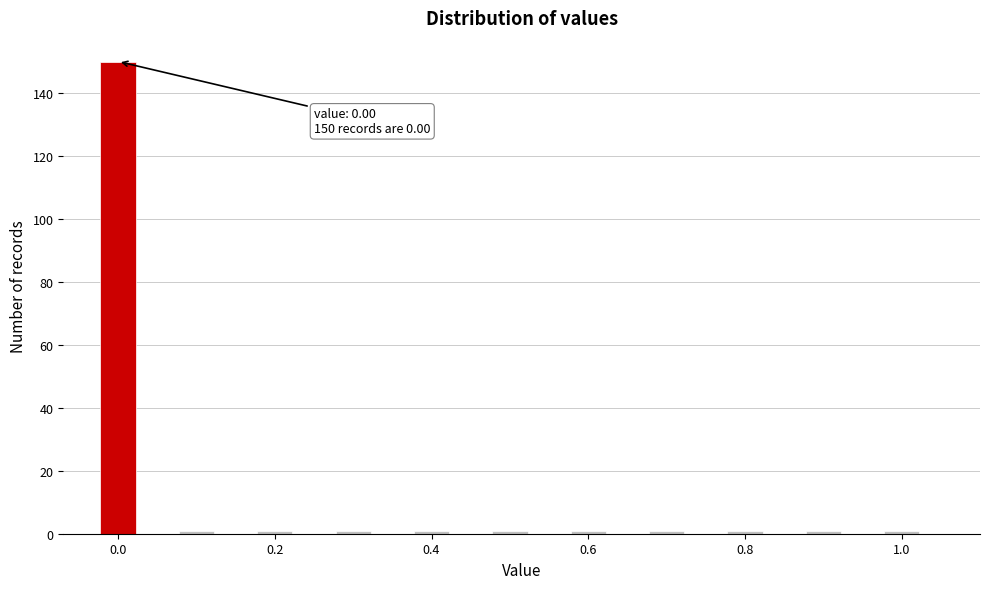

Around what value on the x-axis is the tallest bar? Give the approximate position of its centre, as read against the axis.

0.00